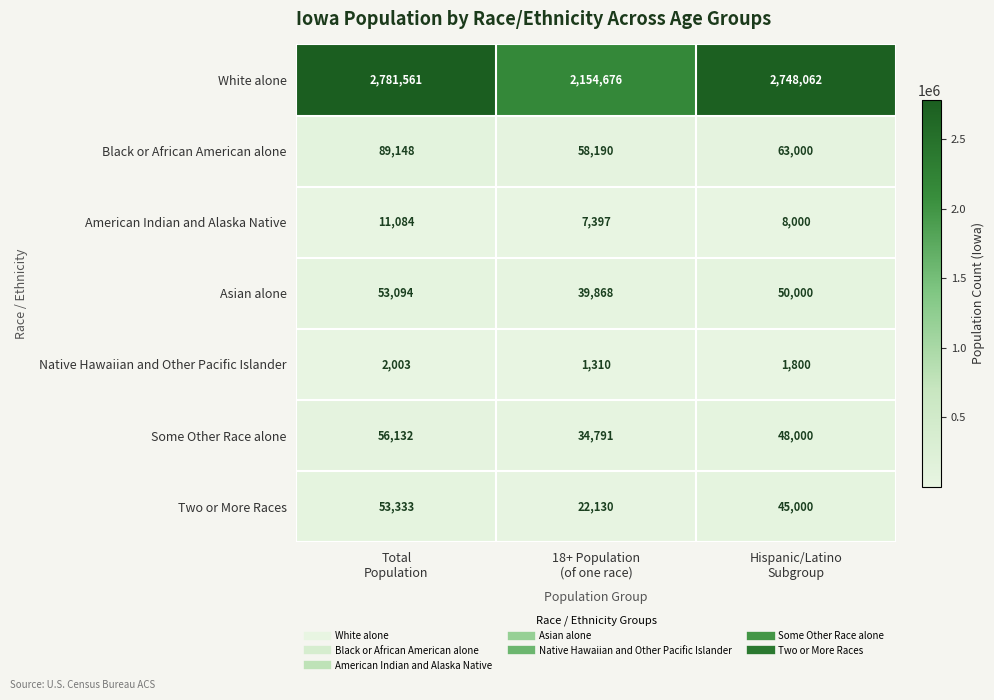

Which series has the largest total across all categories?

White alone